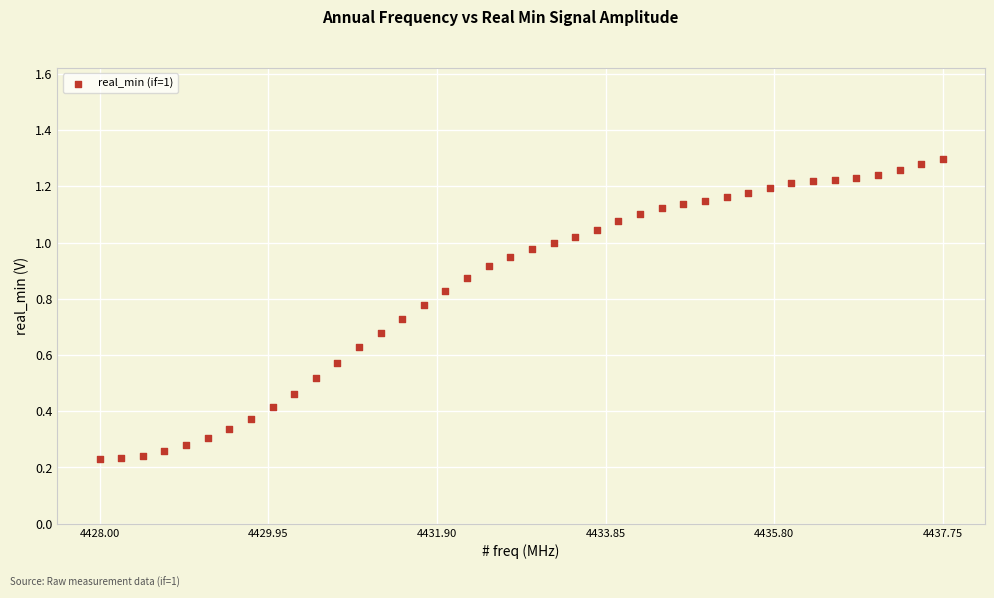

What is the range of X values (max minus min)?

9.8